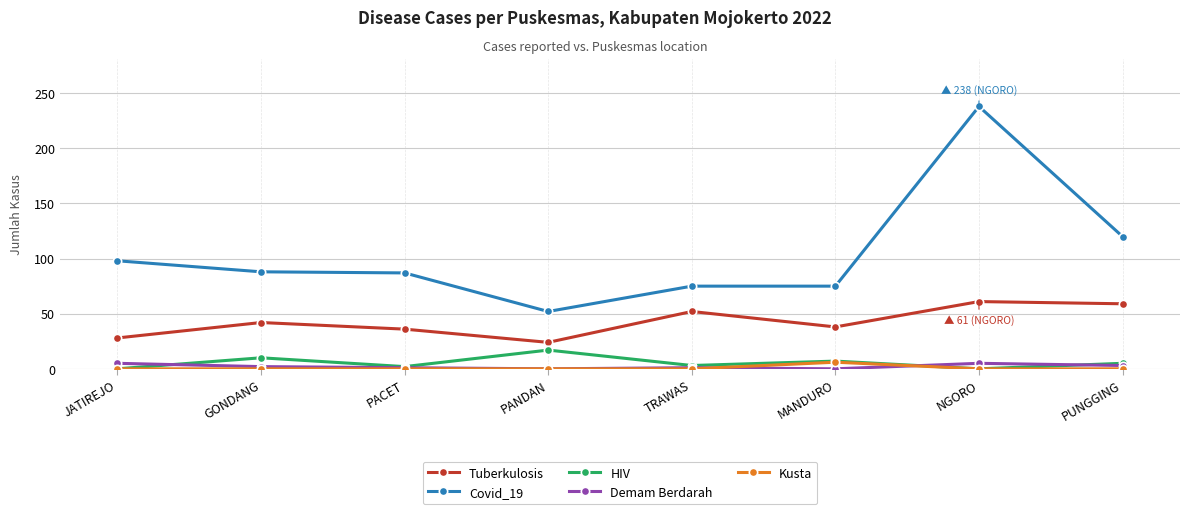

How many data points does each series have?

8